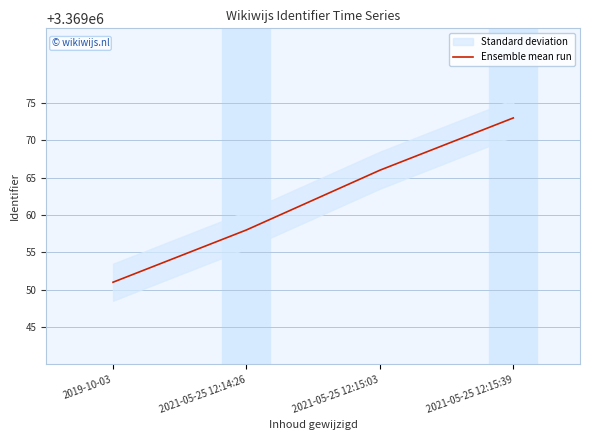

Count the values in the range 3369058 to 3369073.

3